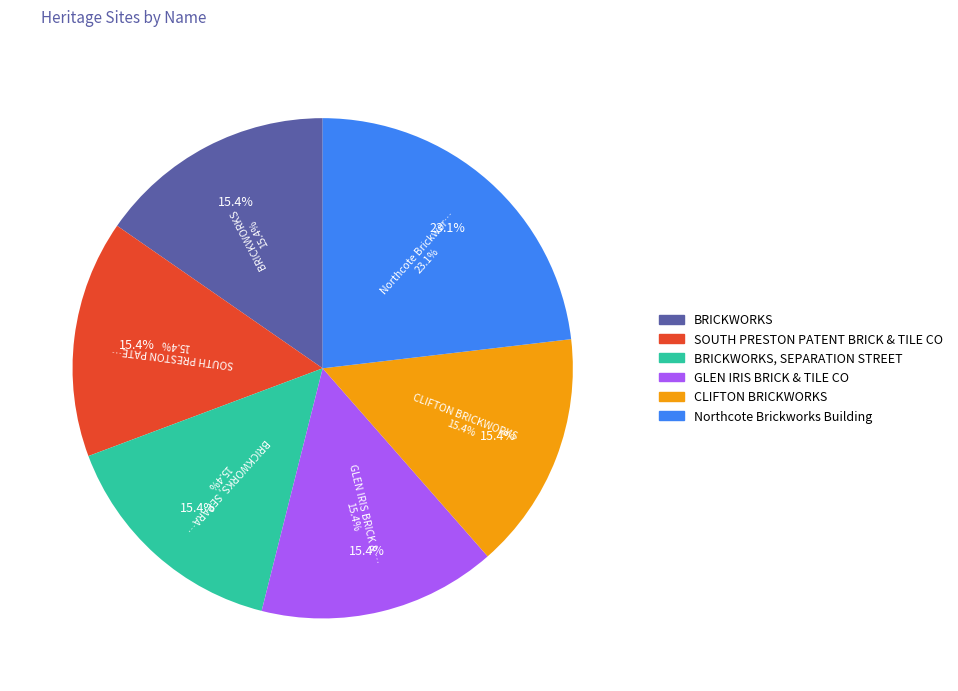

Which has a higher value, SOUTH PRESTON PATENT BRICK & TILE CO or BRICKWORKS?

SOUTH PRESTON PATENT BRICK & TILE CO